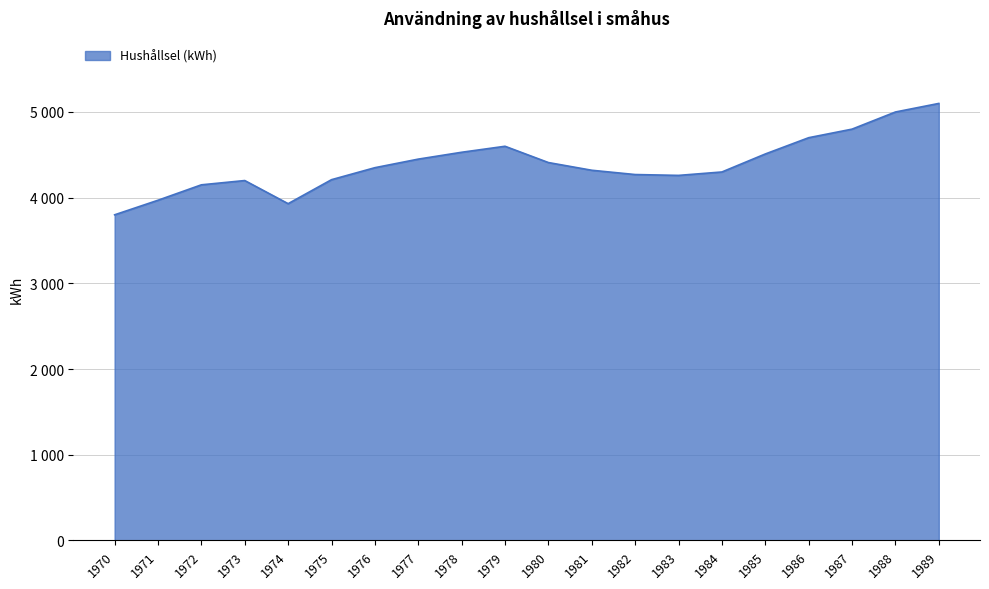

What is the sum of the values at 1980 and 1974?

8340